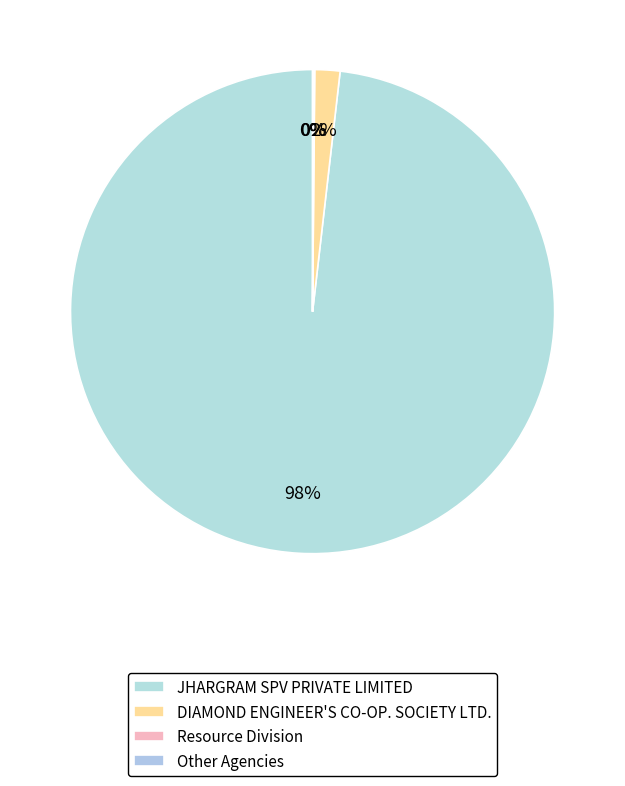

To the nearest percent, what portion does DIAMOND ENGINEER'S CO-OP. SOCIETY LTD. represent?

2%